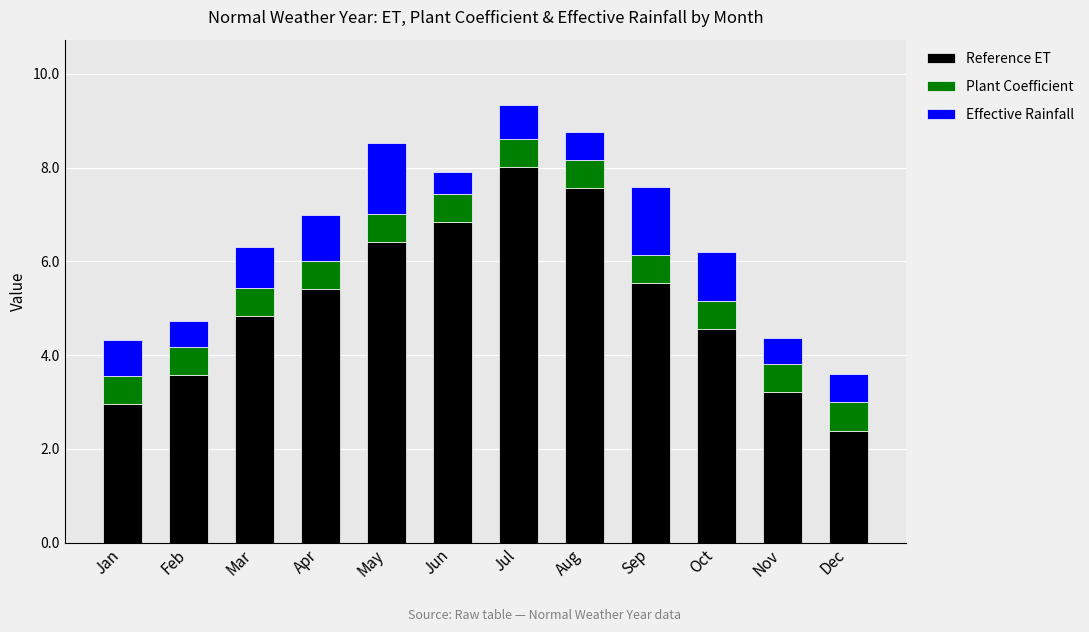

Read the Reference ET value at Nov.

3.2